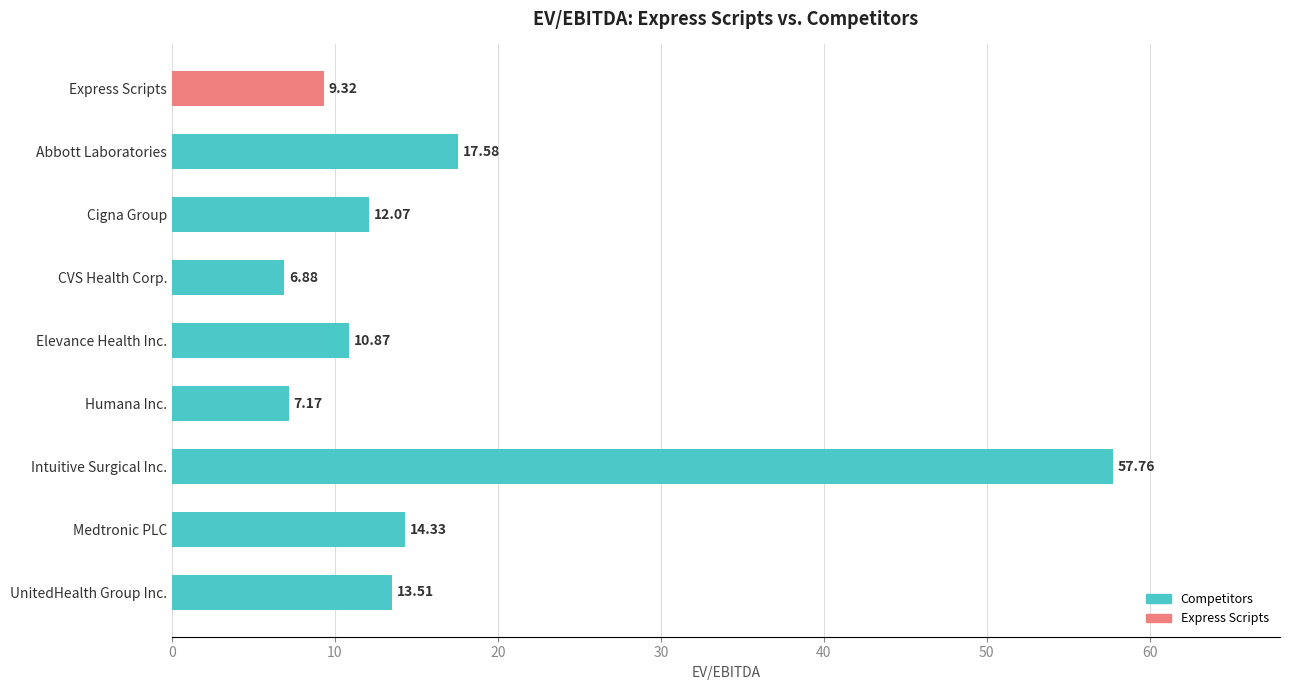

Rank the categories by value from lowest to highest.

CVS Health Corp., Humana Inc., Express Scripts, Elevance Health Inc., Cigna Group, UnitedHealth Group Inc., Medtronic PLC, Abbott Laboratories, Intuitive Surgical Inc.